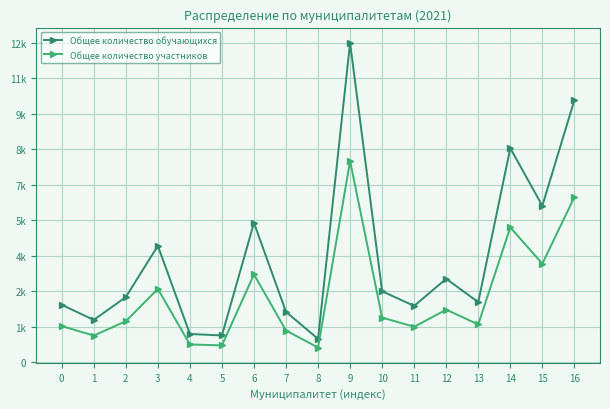

Is this an area chart (filled region under the line)?

No